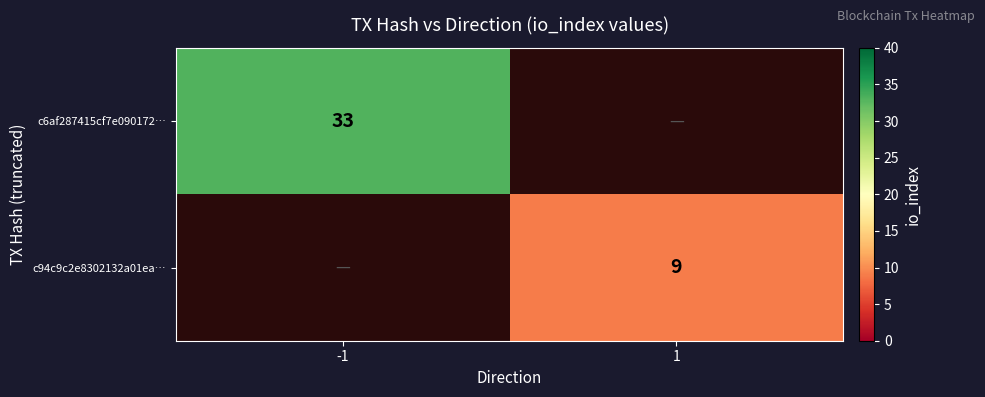

True or false: c94c9c2e8302132a01ea… has a value of 9 at 1.

True